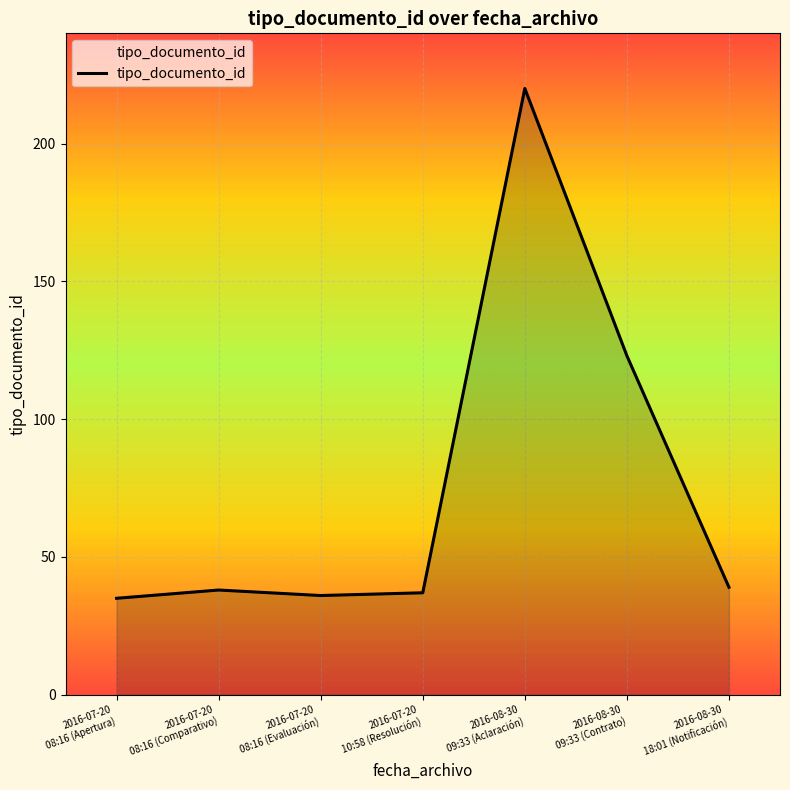

Between 2016-08-30
09:33 (Aclaración) and 2016-07-20
08:16 (Evaluación), which is larger?

2016-08-30
09:33 (Aclaración)